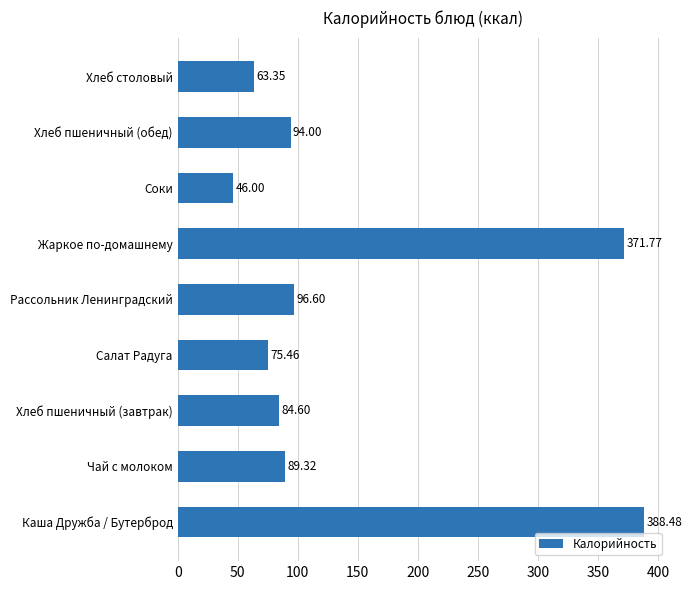

List the labels in order of value, smallest first.

Соки, Хлеб столовый, Салат Радуга, Хлеб пшеничный (завтрак), Чай с молоком, Хлеб пшеничный (обед), Рассольник Ленинградский, Жаркое по-домашнему, Каша Дружба / Бутерброд